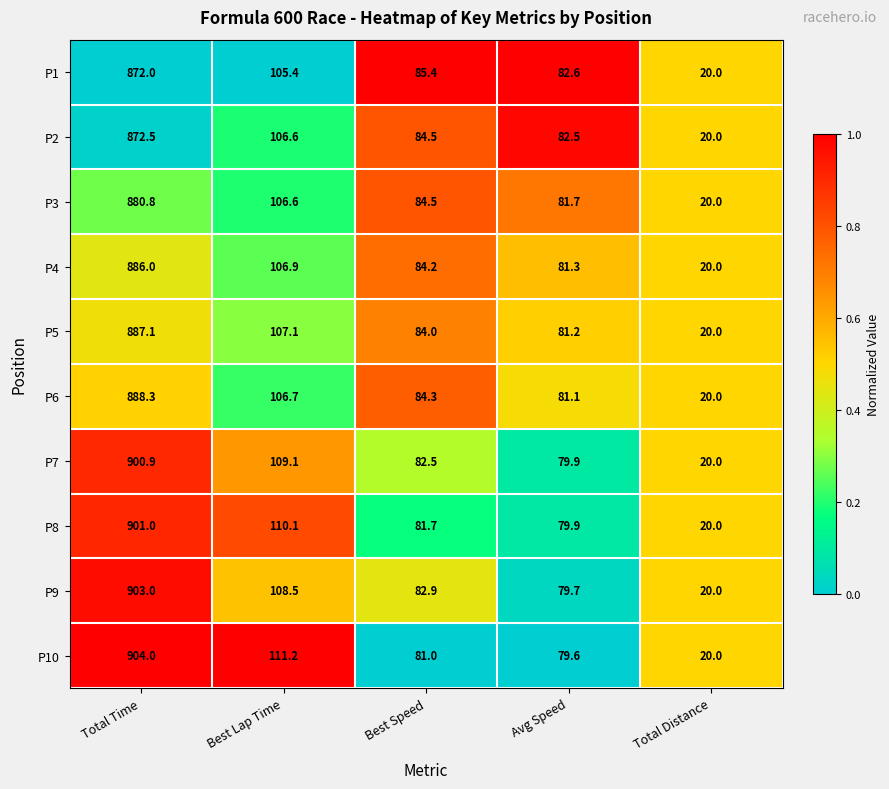

Rank the categories by P5 value from lowest to highest.

Total Distance, Avg Speed, Best Speed, Best Lap Time, Total Time